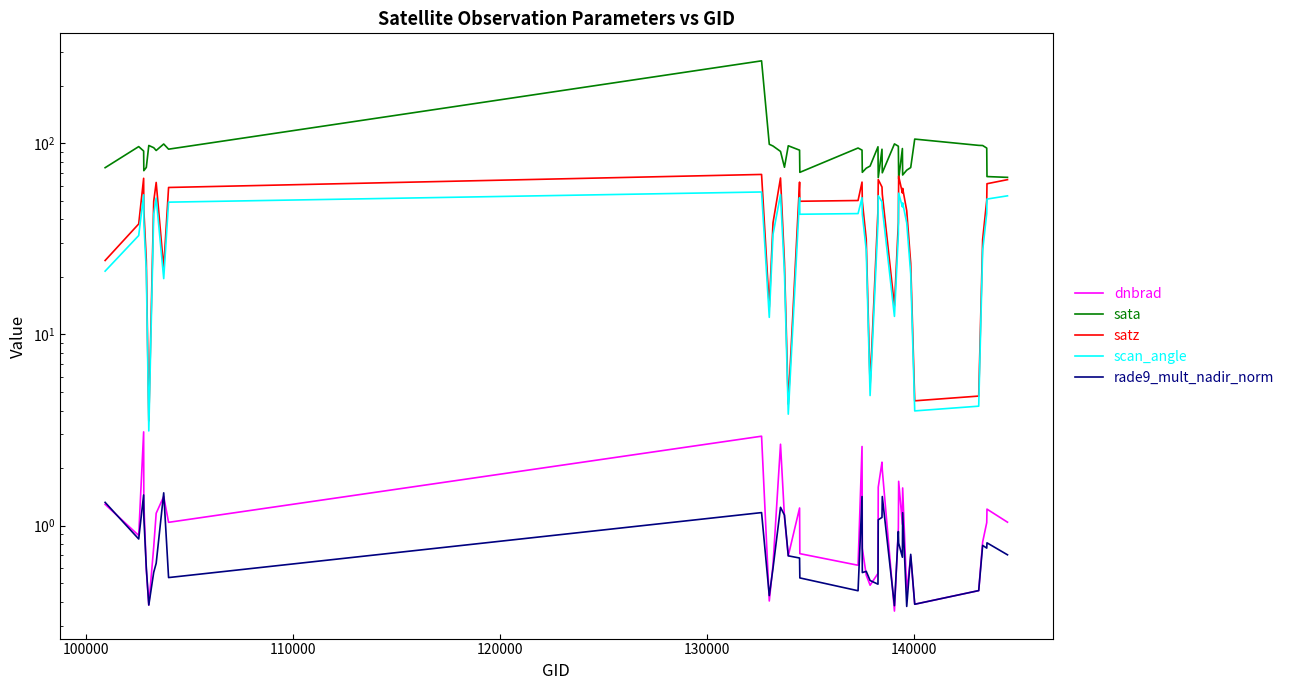

Does the chart display data point markers on the line(s)?

No